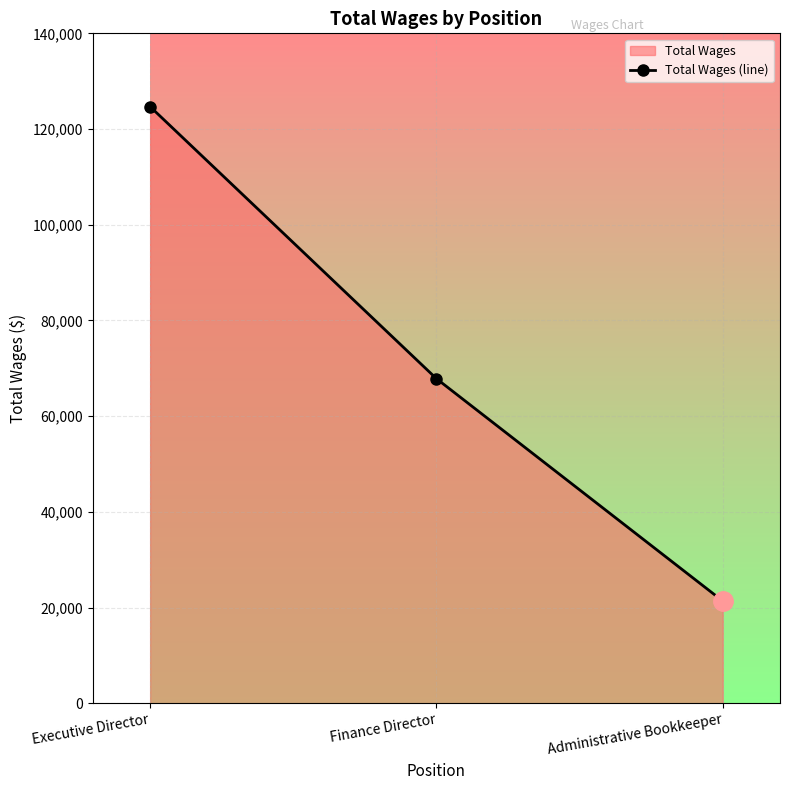

Rank the categories by value from highest to lowest.

Executive Director, Finance Director, Administrative Bookkeeper